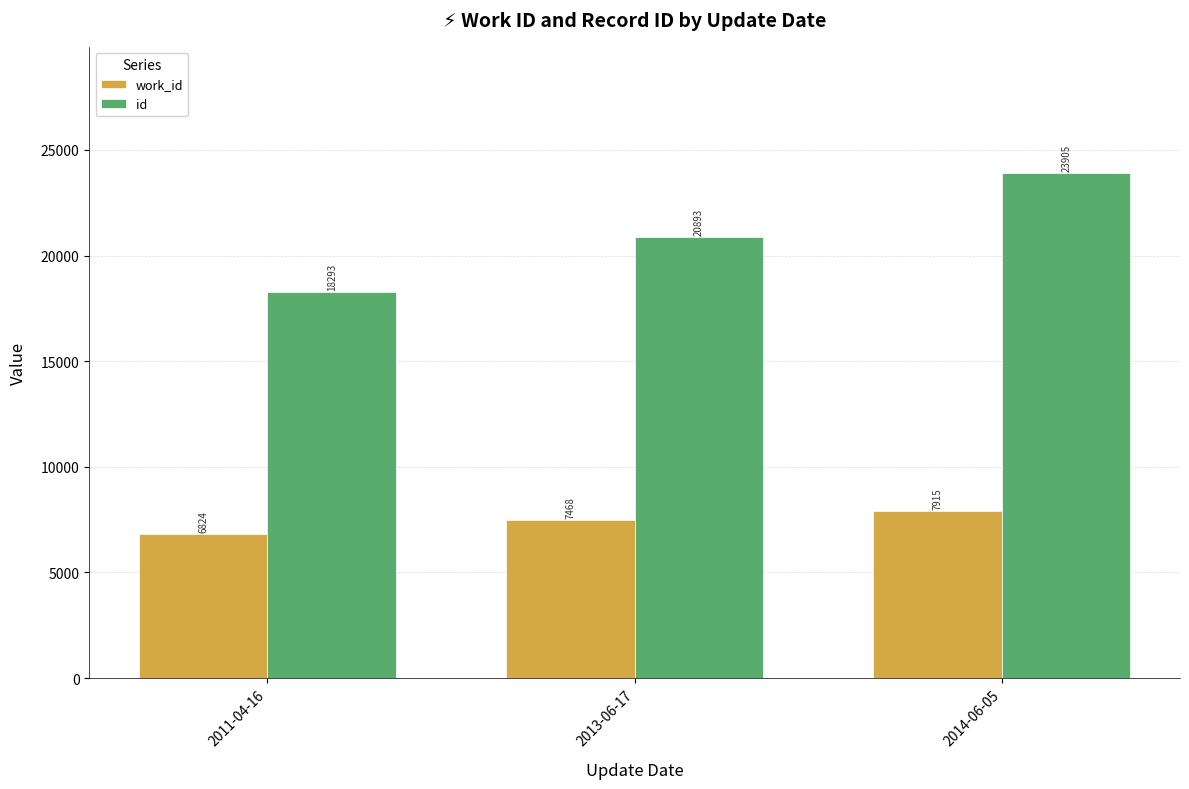

At 2013-06-17, list the series in order from largest to smallest.

id, work_id